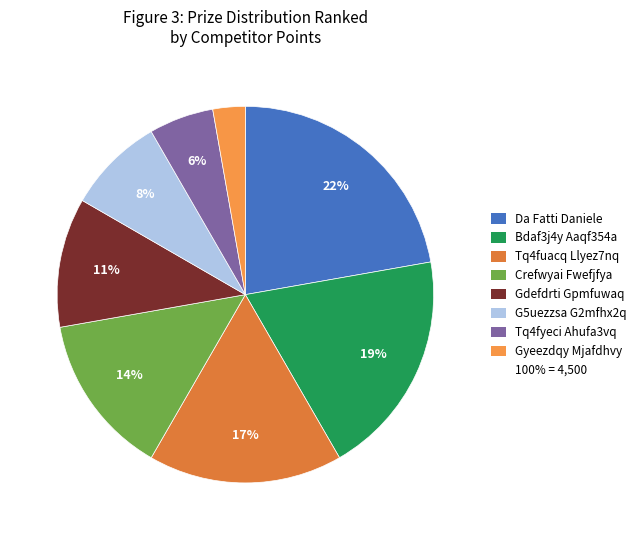

Rank the categories by value from highest to lowest.

Da Fatti Daniele, Bdaf3j4y Aaqf354a, Tq4fuacq Llyez7nq, Crefwyai Fwefjfya, Gdefdrti Gpmfuwaq, G5uezzsa G2mfhx2q, Tq4fyeci Ahufa3vq, Gyeezdqy Mjafdhvy